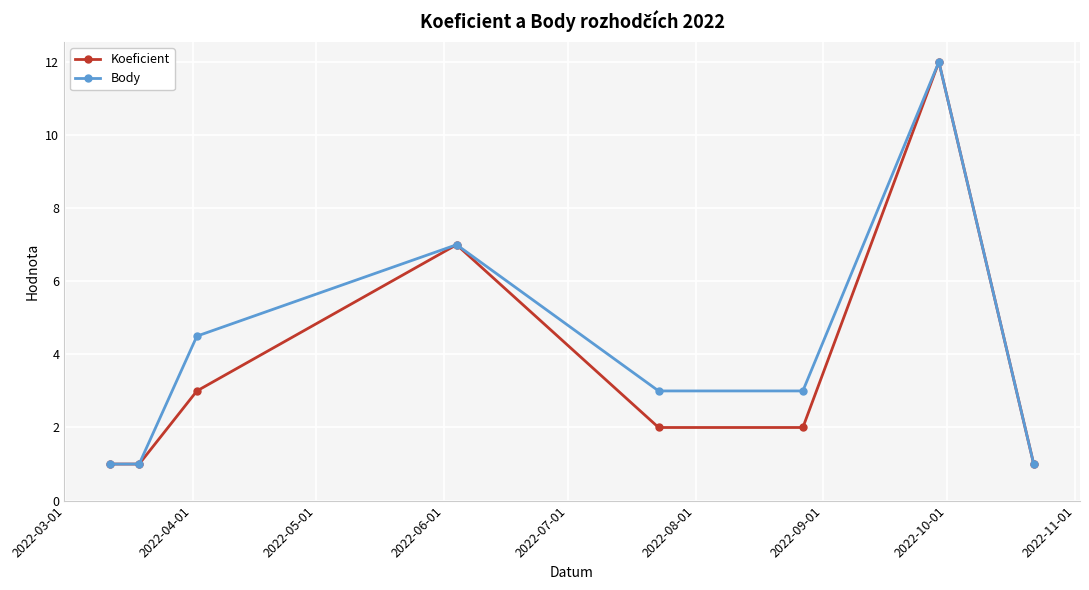

What are all the series names shown in the legend?

Koeficient, Body